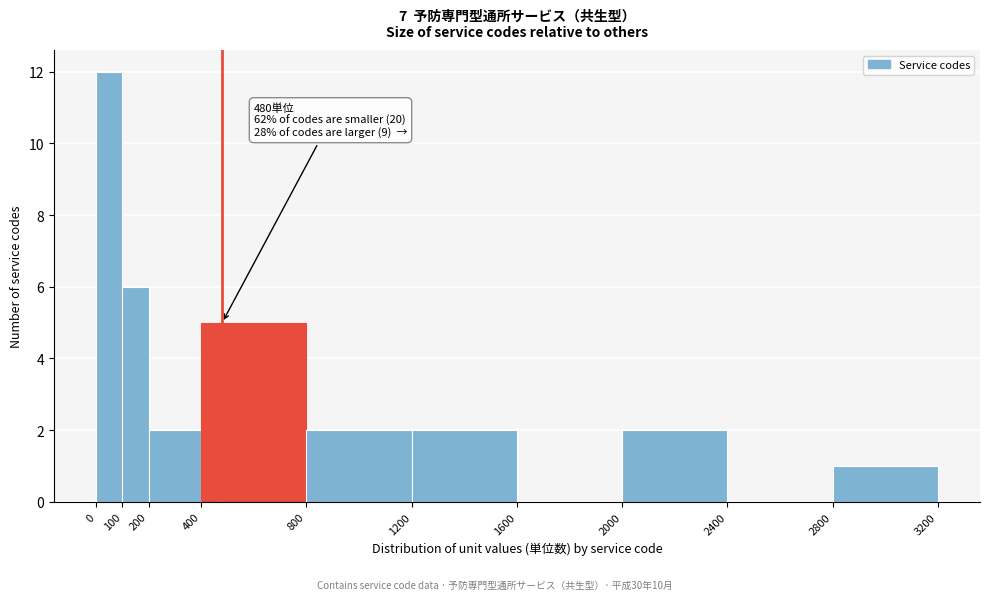

Which range on the x-axis has the tallest bar?

0 to 100